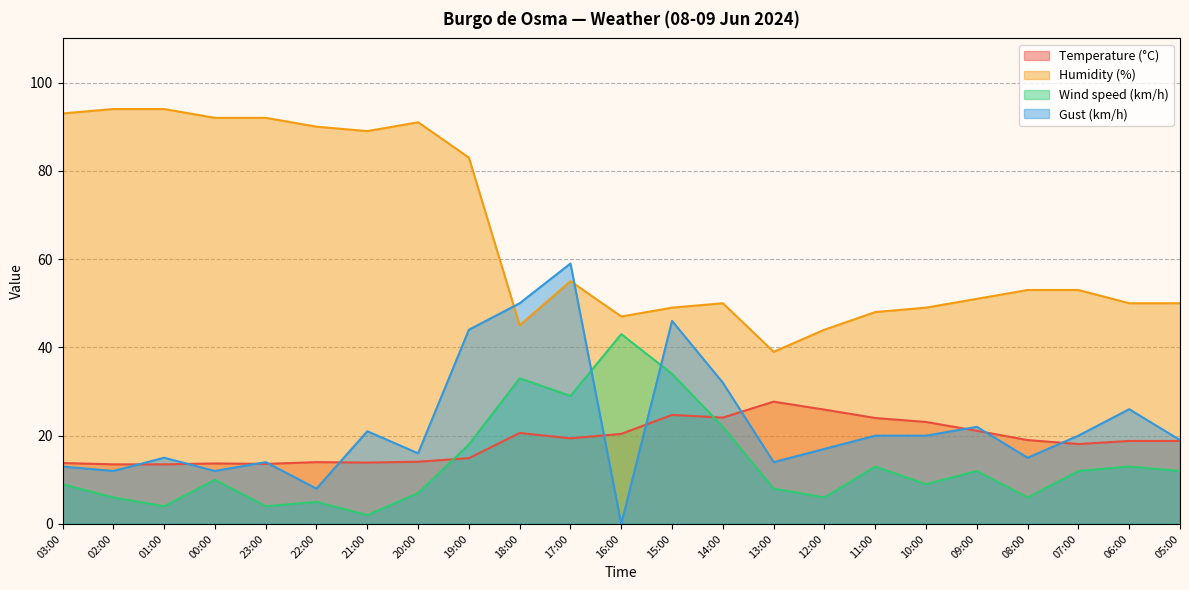

Reading right to left, transcribe all the data shown in this chart.

Temperature (°C): 05:00=18.8	06:00=18.8	07:00=18.1	08:00=19.0	09:00=21.1	10:00=23.1	11:00=24.0	12:00=25.9	13:00=27.7	14:00=24.1	15:00=24.7	16:00=20.4	17:00=19.4	18:00=20.6	19:00=14.9	20:00=14.1	21:00=13.9	22:00=14.0	23:00=13.6	00:00=13.7	01:00=13.5	02:00=13.5	03:00=13.8
Humidity (%): 05:00=50.0	06:00=50.0	07:00=53.0	08:00=53.0	09:00=51.0	10:00=49.0	11:00=48.0	12:00=44.0	13:00=39.0	14:00=50.0	15:00=49.0	16:00=47.0	17:00=55.0	18:00=45.0	19:00=83.0	20:00=91.0	21:00=89.0	22:00=90.0	23:00=92.0	00:00=92.0	01:00=94.0	02:00=94.0	03:00=93.0
Wind speed (km/h): 05:00=12.0	06:00=13.0	07:00=12.0	08:00=6.0	09:00=12.0	10:00=9.0	11:00=13.0	12:00=6.0	13:00=8.0	14:00=22.0	15:00=34.0	16:00=43.0	17:00=29.0	18:00=33.0	19:00=18.0	20:00=7.0	21:00=2.0	22:00=5.0	23:00=4.0	00:00=10.0	01:00=4.0	02:00=6.0	03:00=9.0
Gust (km/h): 05:00=19.0	06:00=26.0	07:00=20.0	08:00=15.0	09:00=22.0	10:00=20.0	11:00=20.0	12:00=17.0	13:00=14.0	14:00=32.0	15:00=46.0	16:00=0.0	17:00=59.0	18:00=50.0	19:00=44.0	20:00=16.0	21:00=21.0	22:00=8.0	23:00=14.0	00:00=12.0	01:00=15.0	02:00=12.0	03:00=13.0